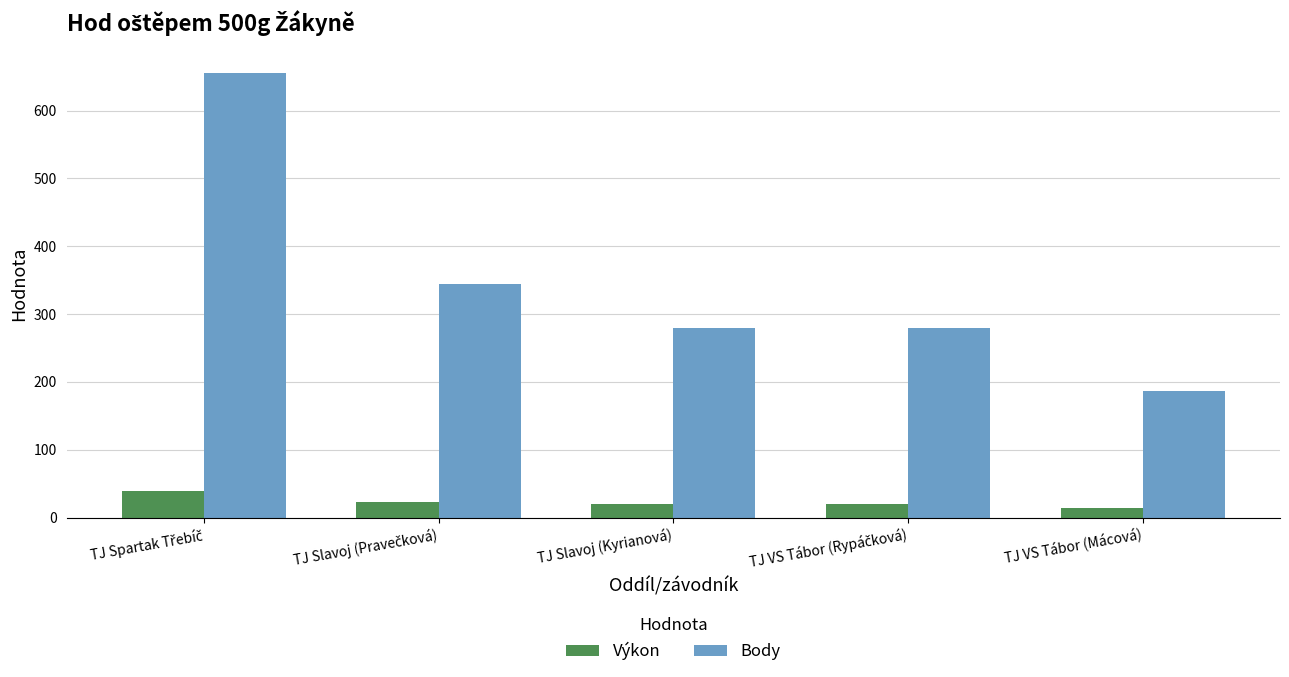

Which series has the largest range (max minus min)?

Body